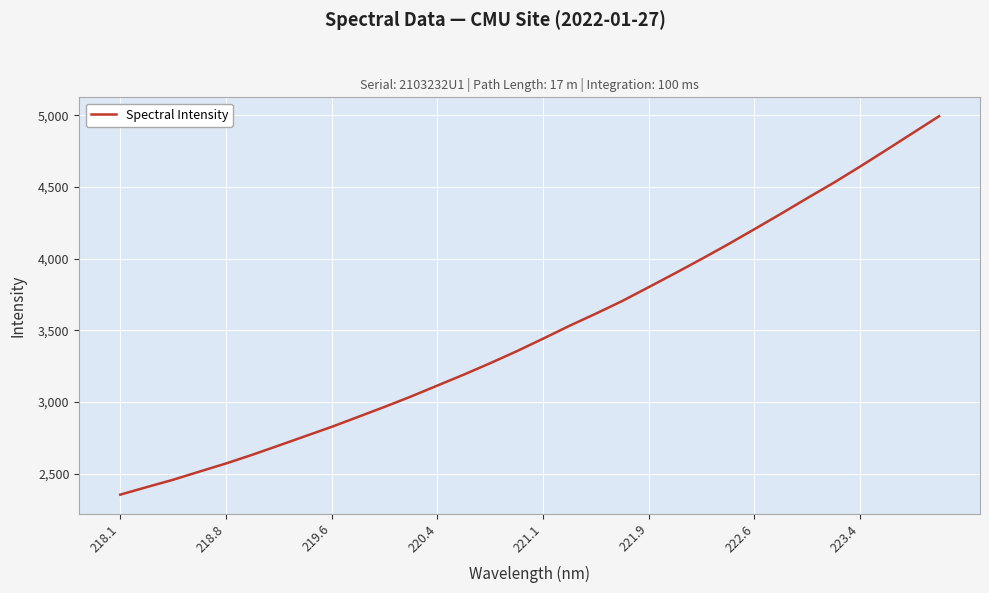

What is the difference between the maximum and minimum values?

2637.9